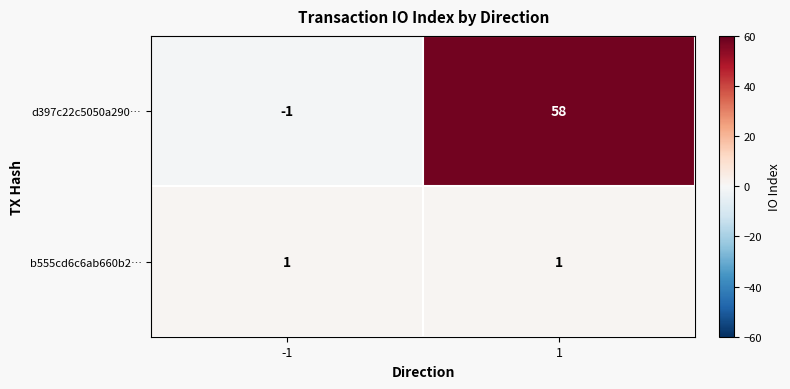

What is the sum of all d397c22c5050a290… values?

57